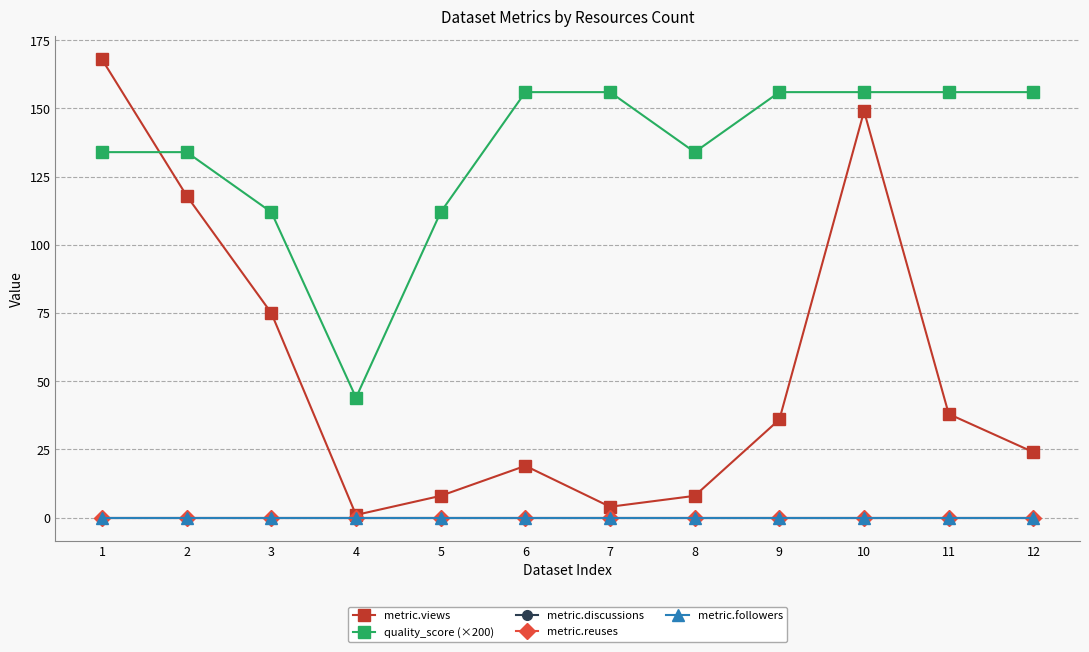

Which series has the widest spread of values?

metric.views